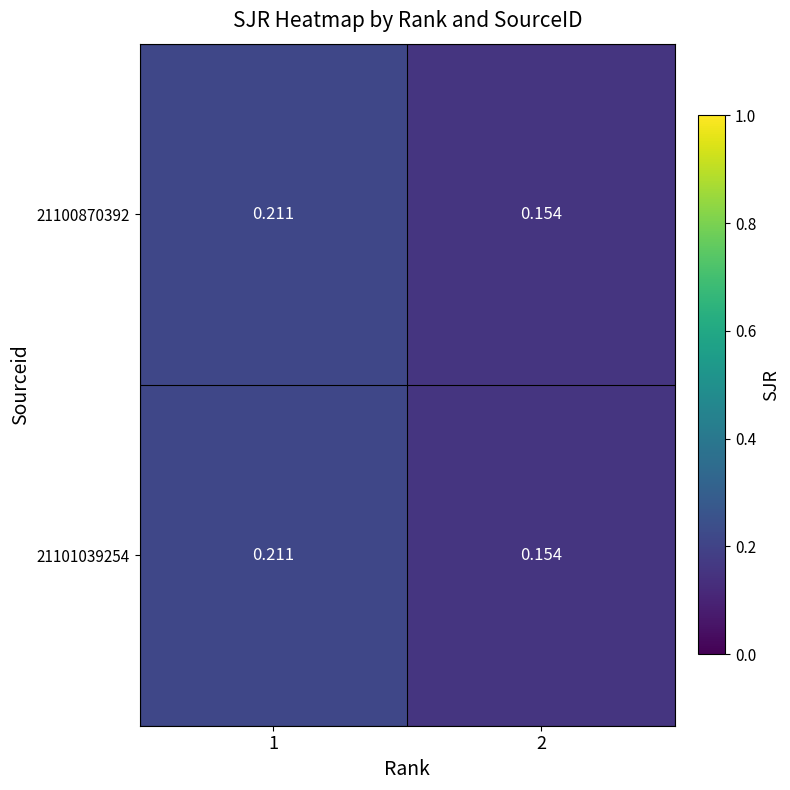

Reading right to left, list all the values displayed in this chart.

21100870392: 2=0.2	1=0.2
21101039254: 2=0.2	1=0.2